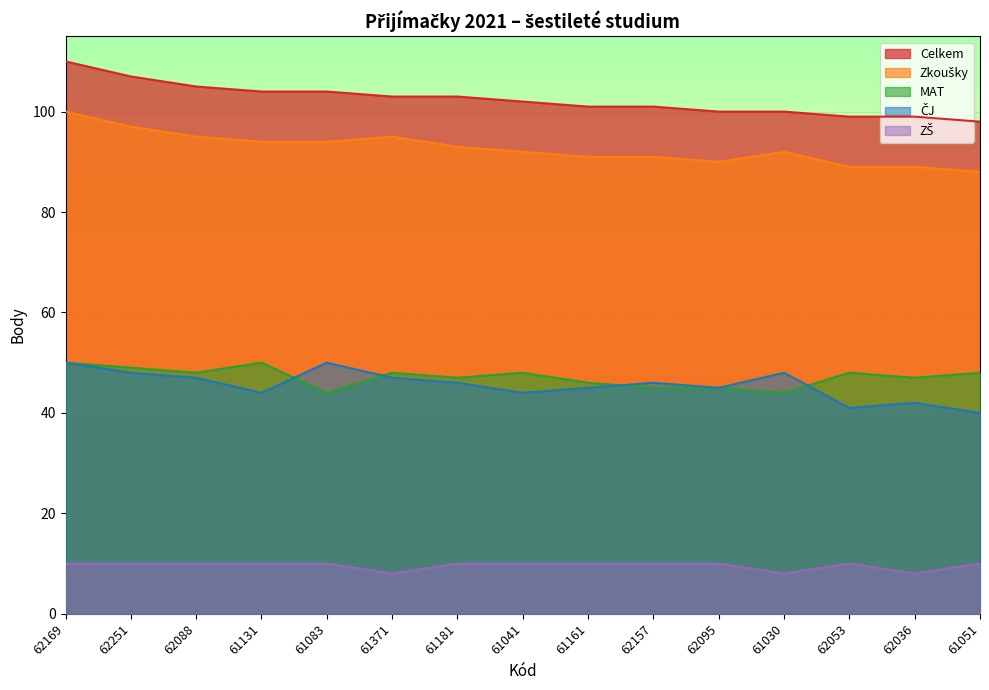

How many interior local valleys does the Zkoušky series have?

1